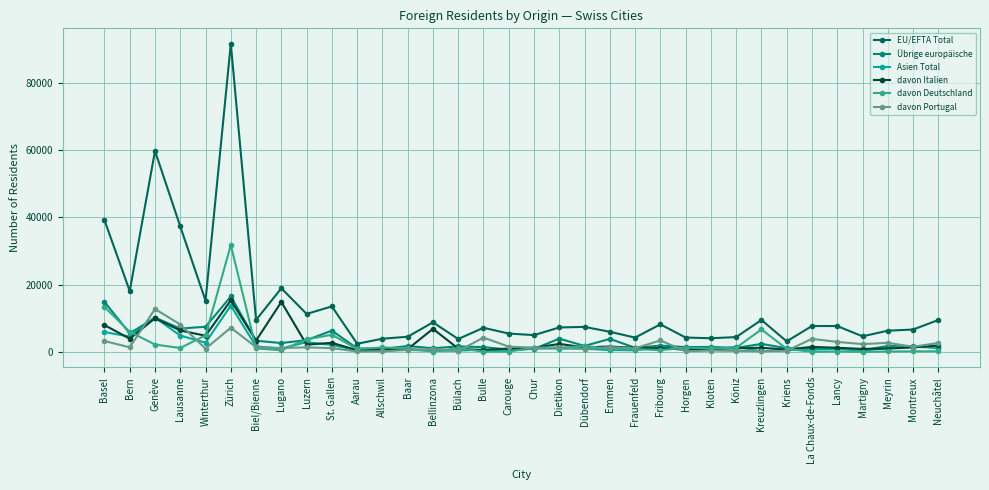

The Übrige europäische series shows 14917 at Basel. True or false?

True